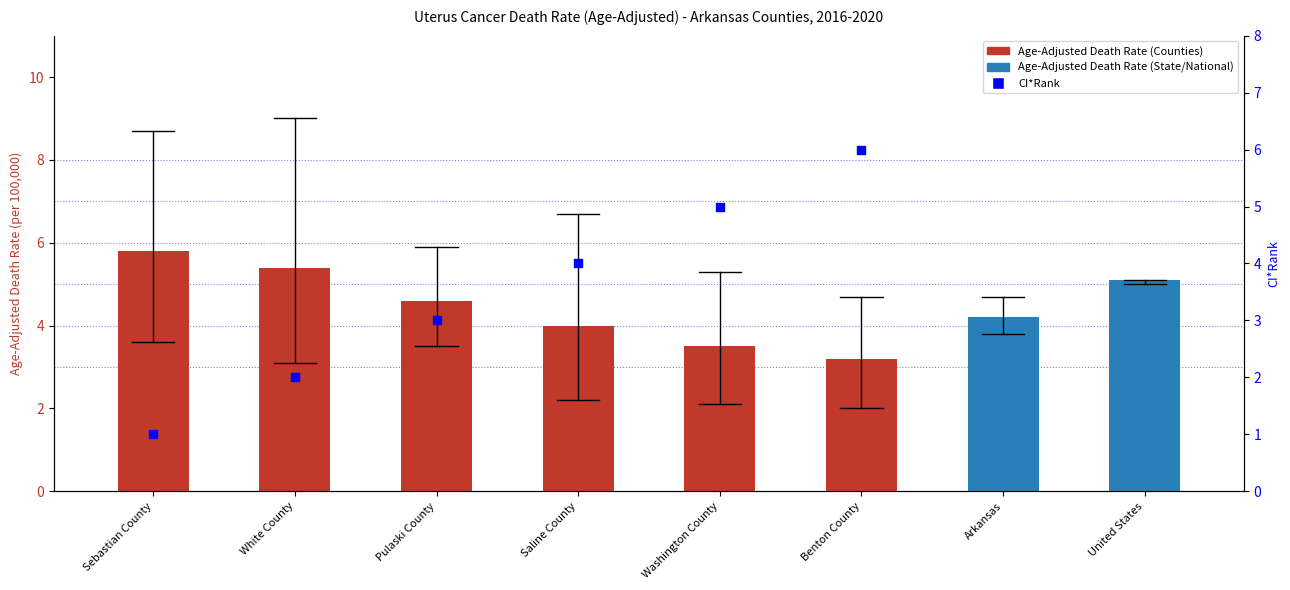

What is the change in value from Saline County to Washington County?

+1